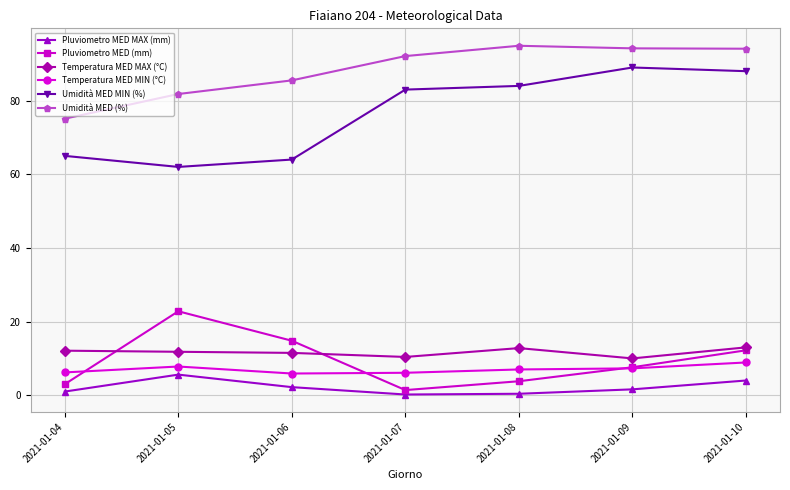

Which series has the largest total across all categories?

Umidità MED (%)